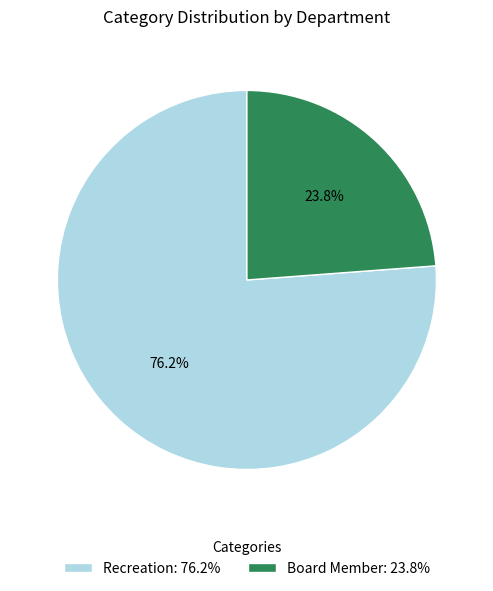

What is the ratio of the value at Board Member: 23.8% to the value at Recreation: 76.2%?

0.3